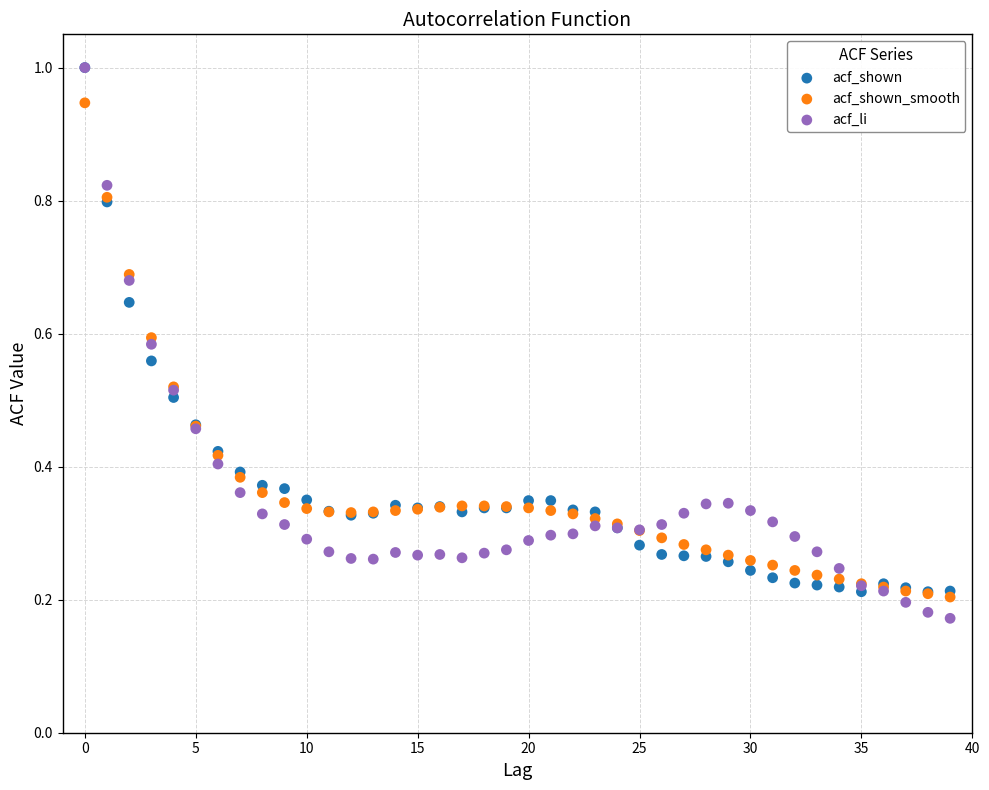

What are all the series names shown in the legend?

acf_shown, acf_shown_smooth, acf_li